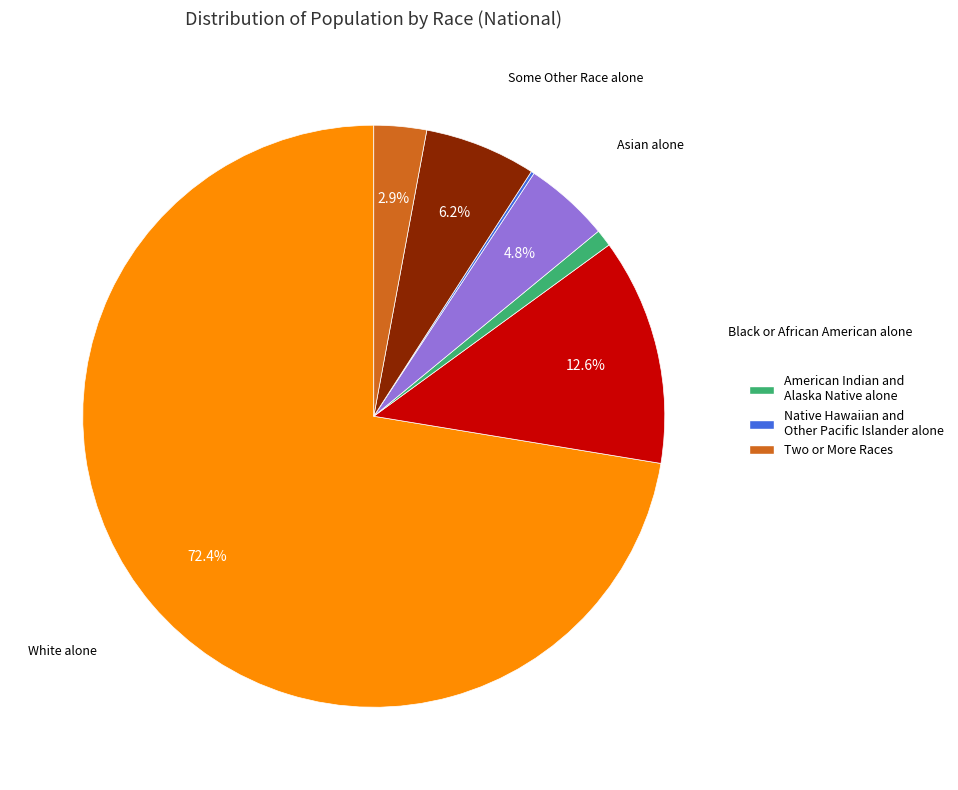

Is there a majority slice in this chart?

Yes